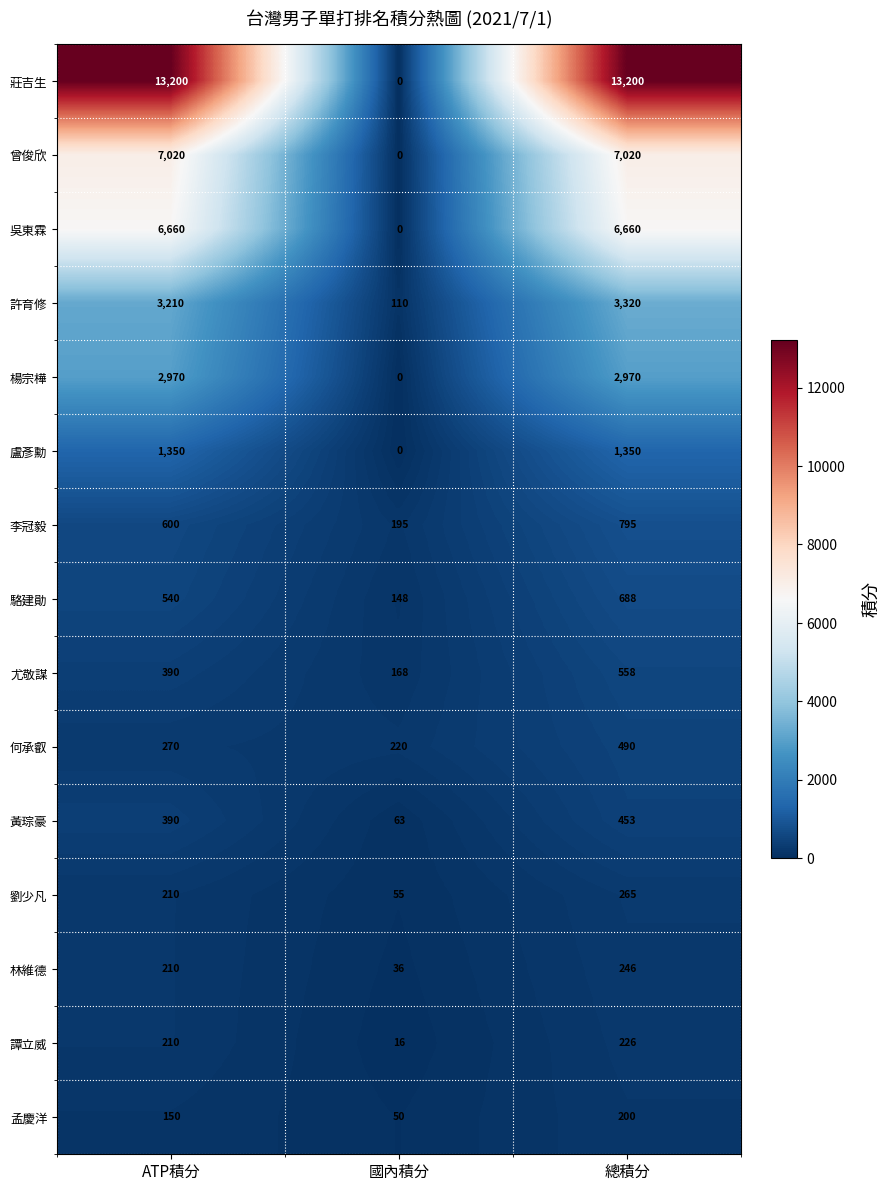

Where is 譚立威 nearest to the value 121?

ATP積分